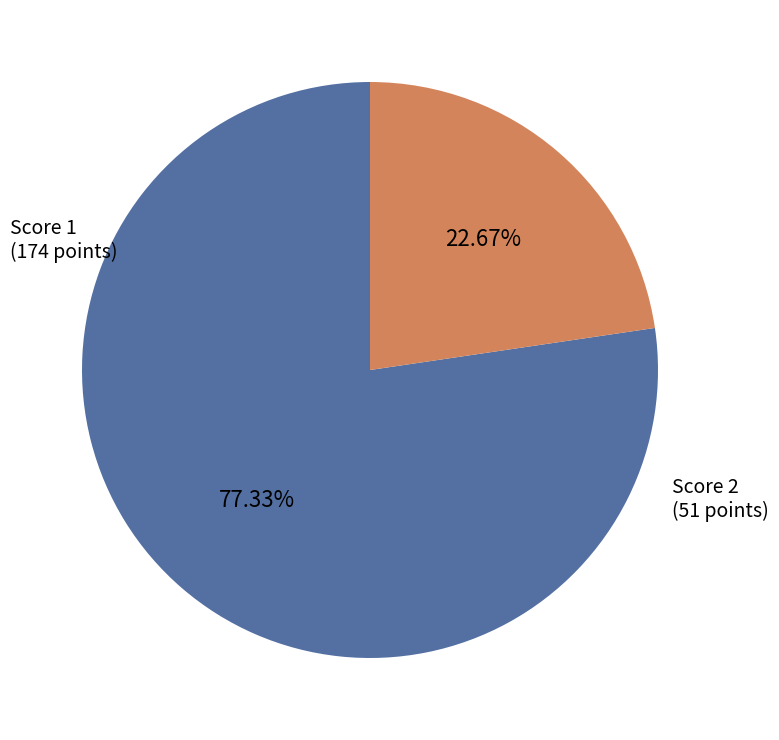

Rank the categories by value from lowest to highest.

Score 2, Score 1